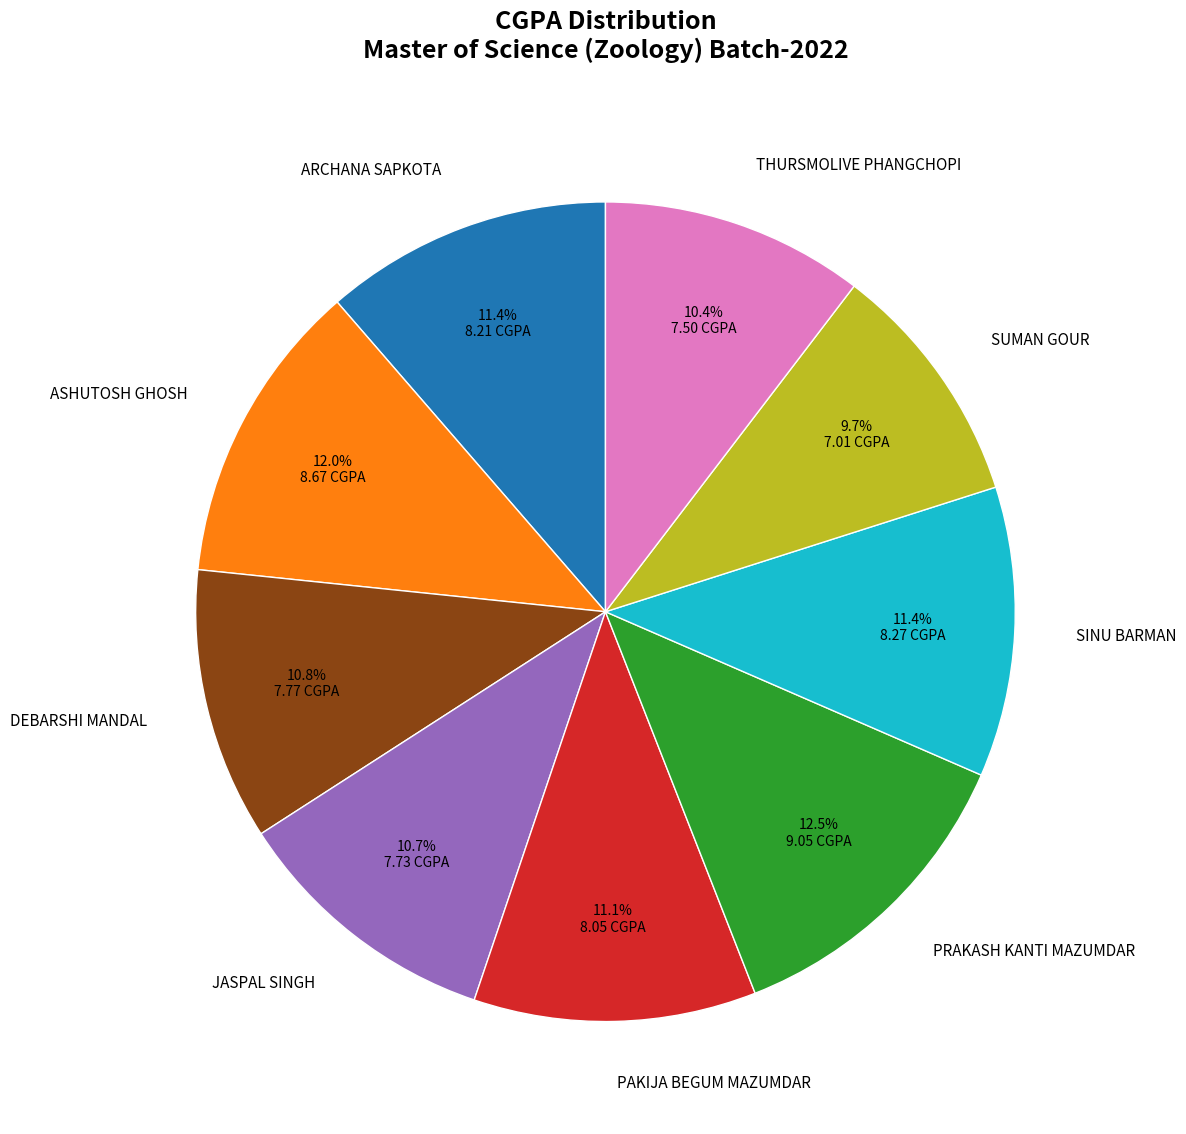

Does any single category account for the majority?

No